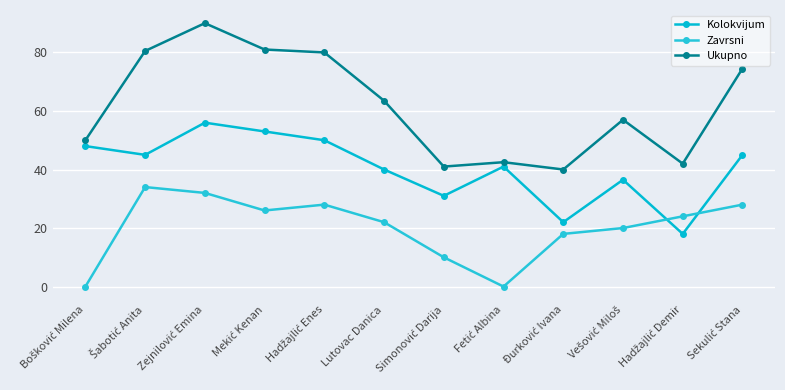

How many categories are shown in the chart?

12